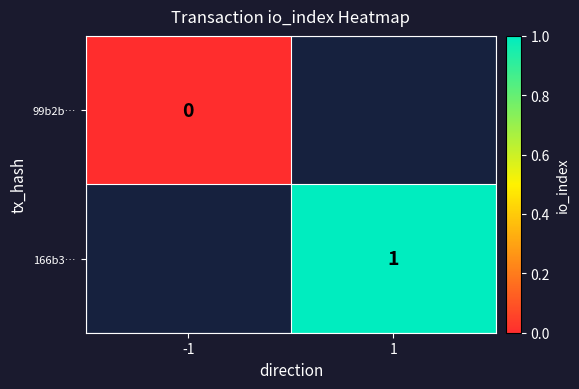

At how many categories does at least one series exceed 0?

1